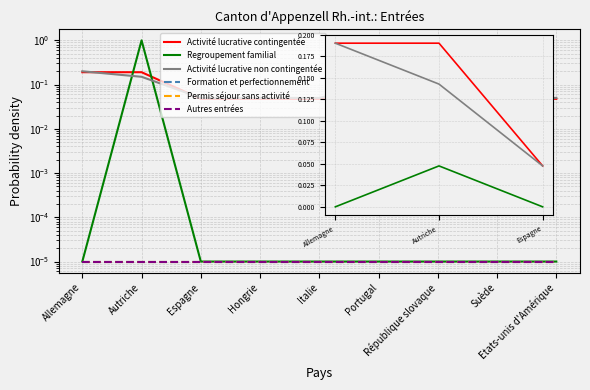

At how many categories does at least one series exceed 0?

9